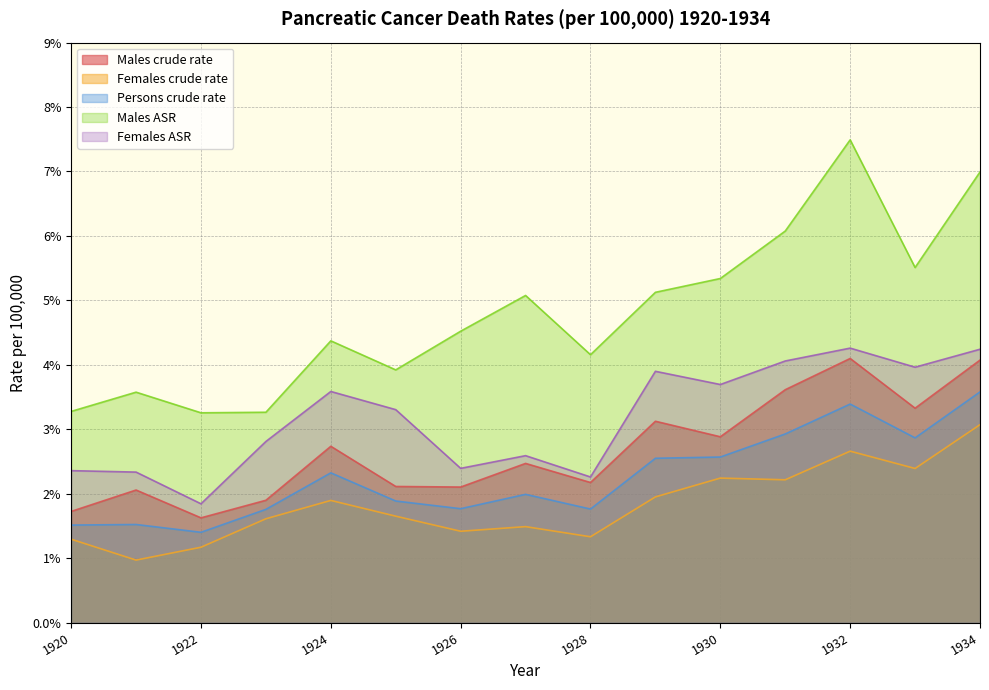

True or false: Males crude rate and Persons crude rate intersect in this chart.

False